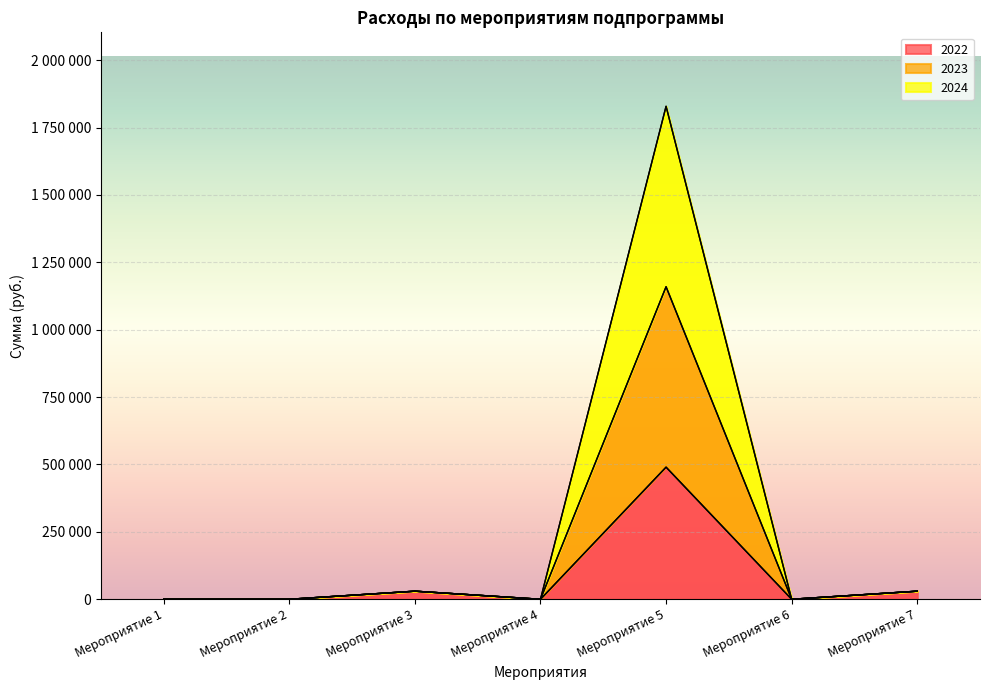

The 2024 series shows 0 at Мероприятие 2. True or false?

True